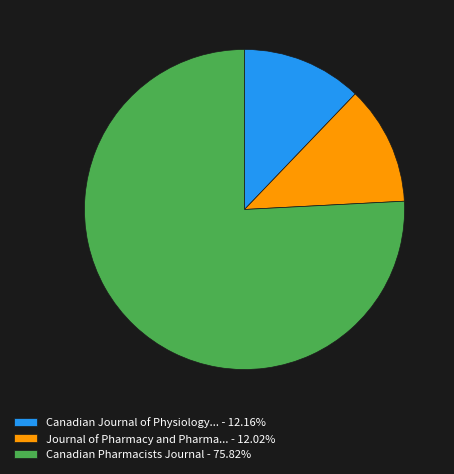

Approximately how many times larger is the value at Canadian Journal of Physiology... - 12.16% compared to Journal of Pharmacy and Pharma... - 12.02%?

1.0